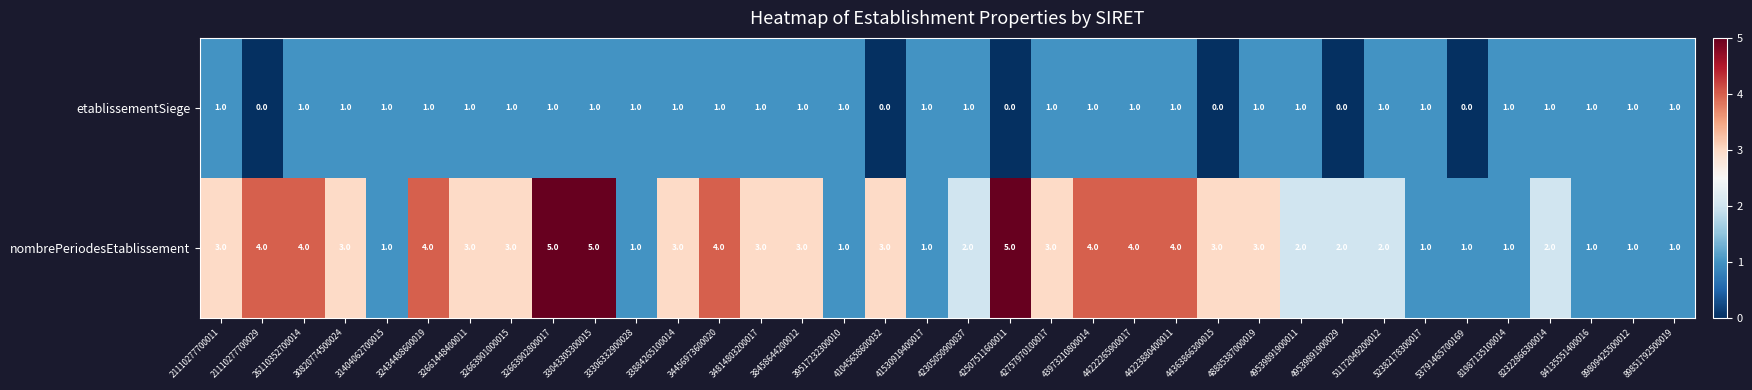

Read the nombrePeriodesEtablissement value at 32661448400011.

3